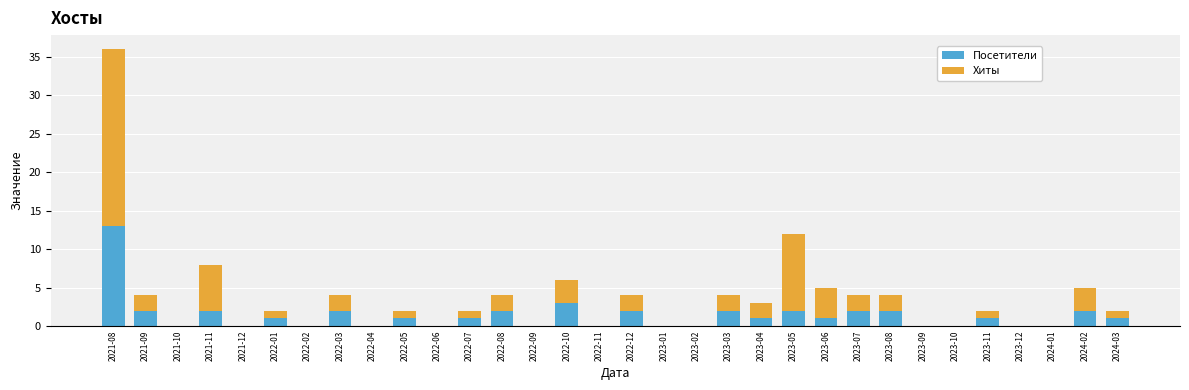

At which category is the sum across all series the highest?

2021-08